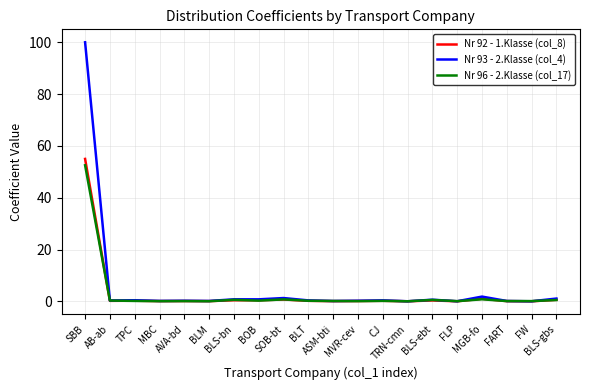

Which series has the widest spread of values?

Nr 93 - 2.Klasse (col_4)